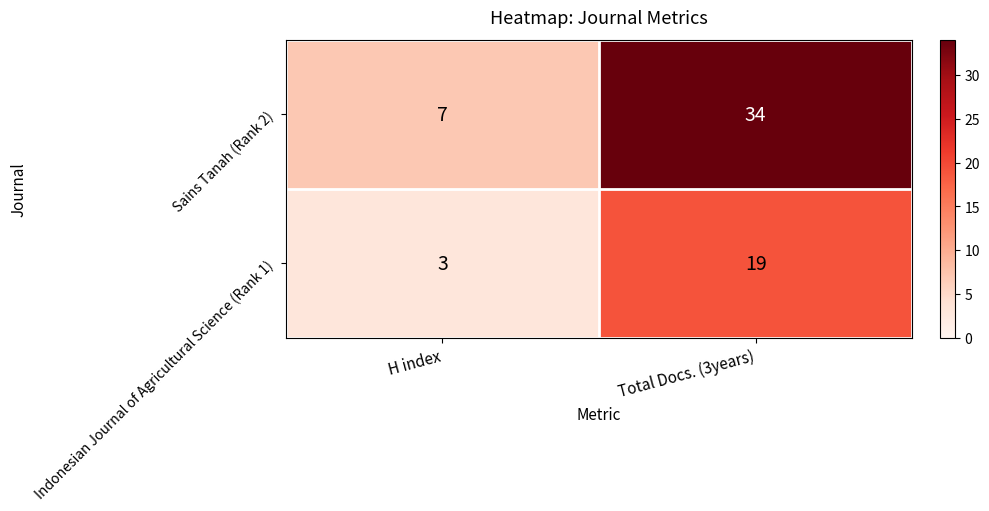

At which label does Sains Tanah (Rank 2) reach its minimum?

H index